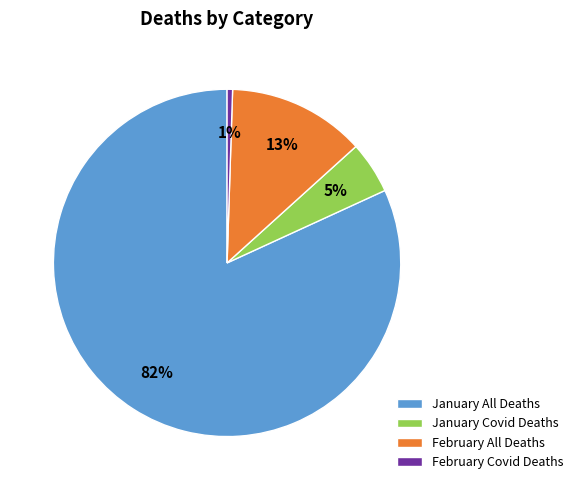

How many segments does this pie chart have?

4